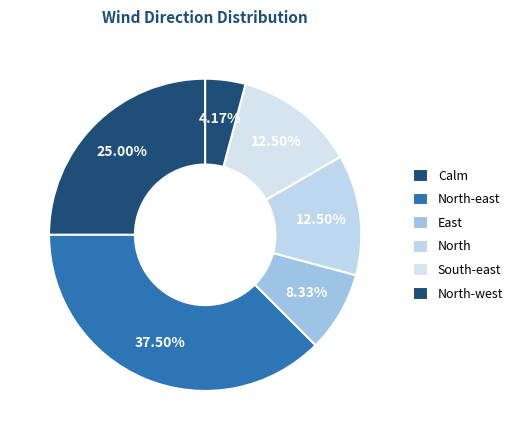

What is the total percentage of South-east and Calm?

37.5%